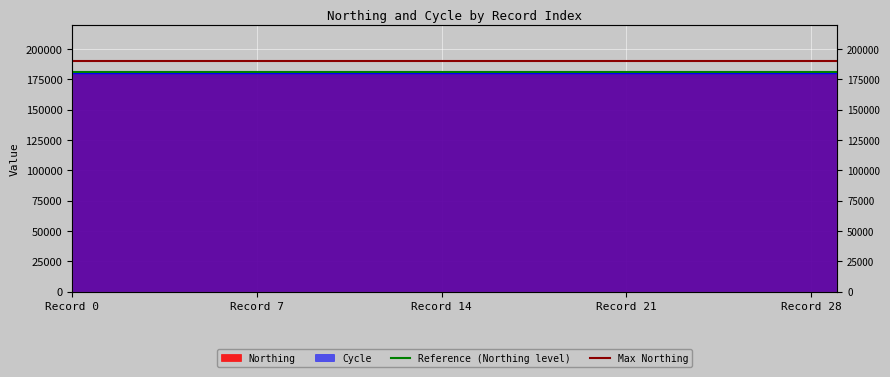

Between Record 0 and Record 7, which is larger?

Record 0